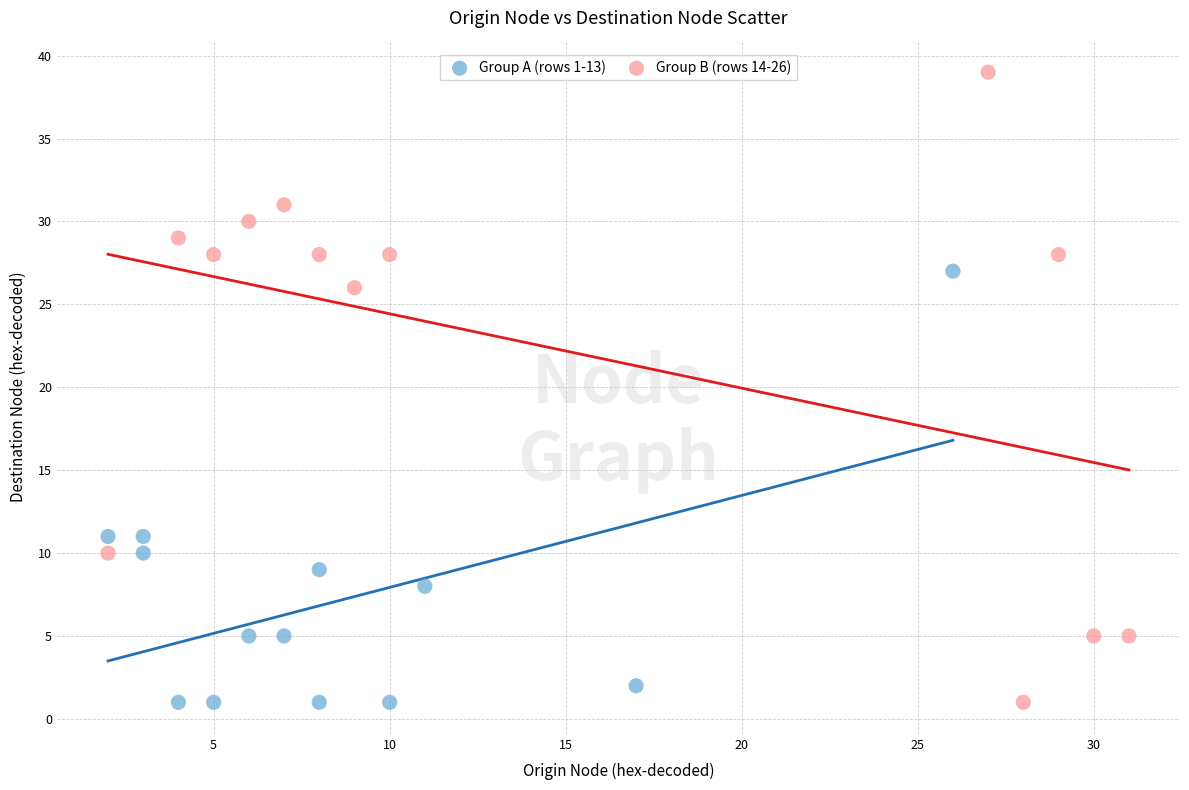

Which series has the largest Y range (max minus min)?

Group B (rows 14-26)